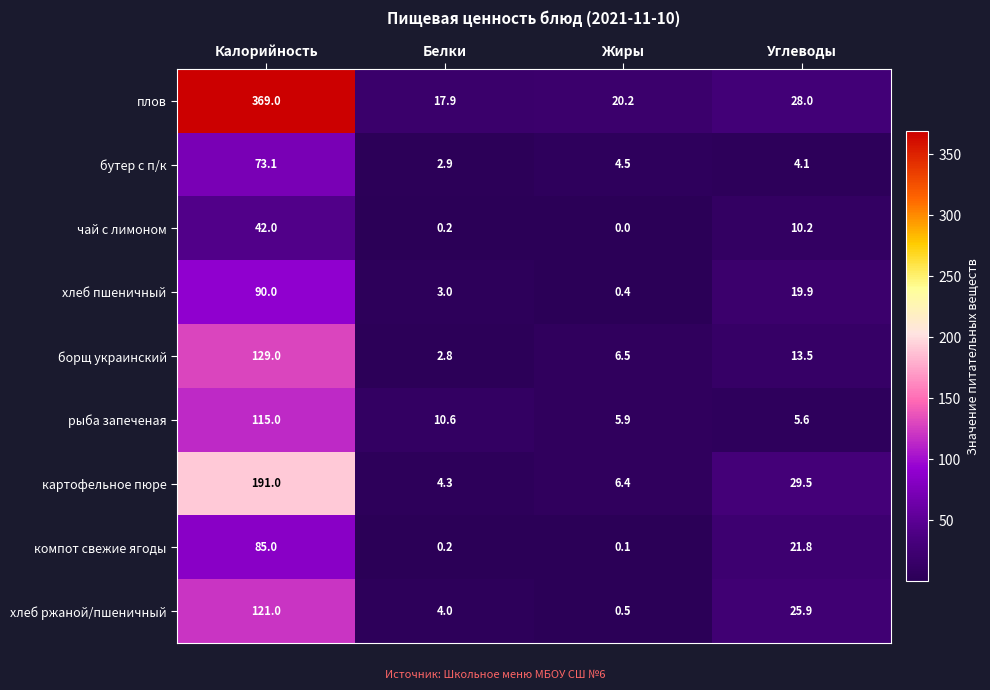

At which label does картофельное пюре reach its minimum?

Белки